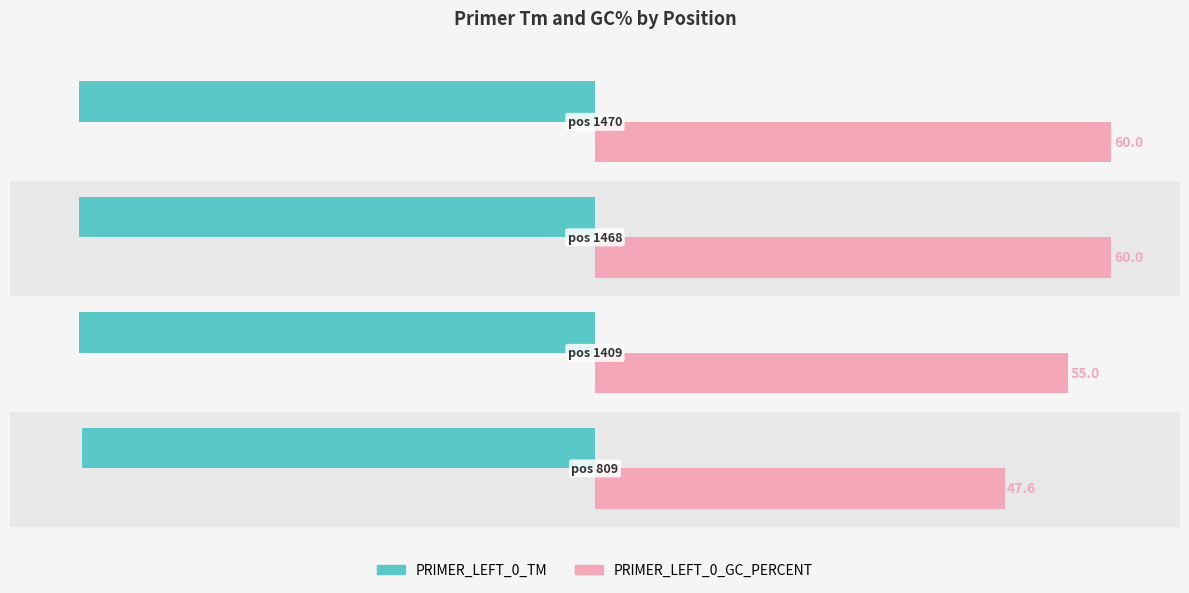

At how many categories does at least one series exceed 32?

4